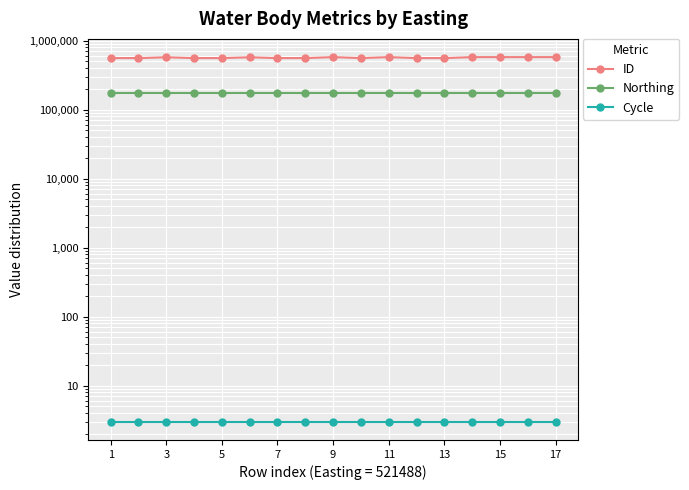

Which series has the widest spread of values?

ID